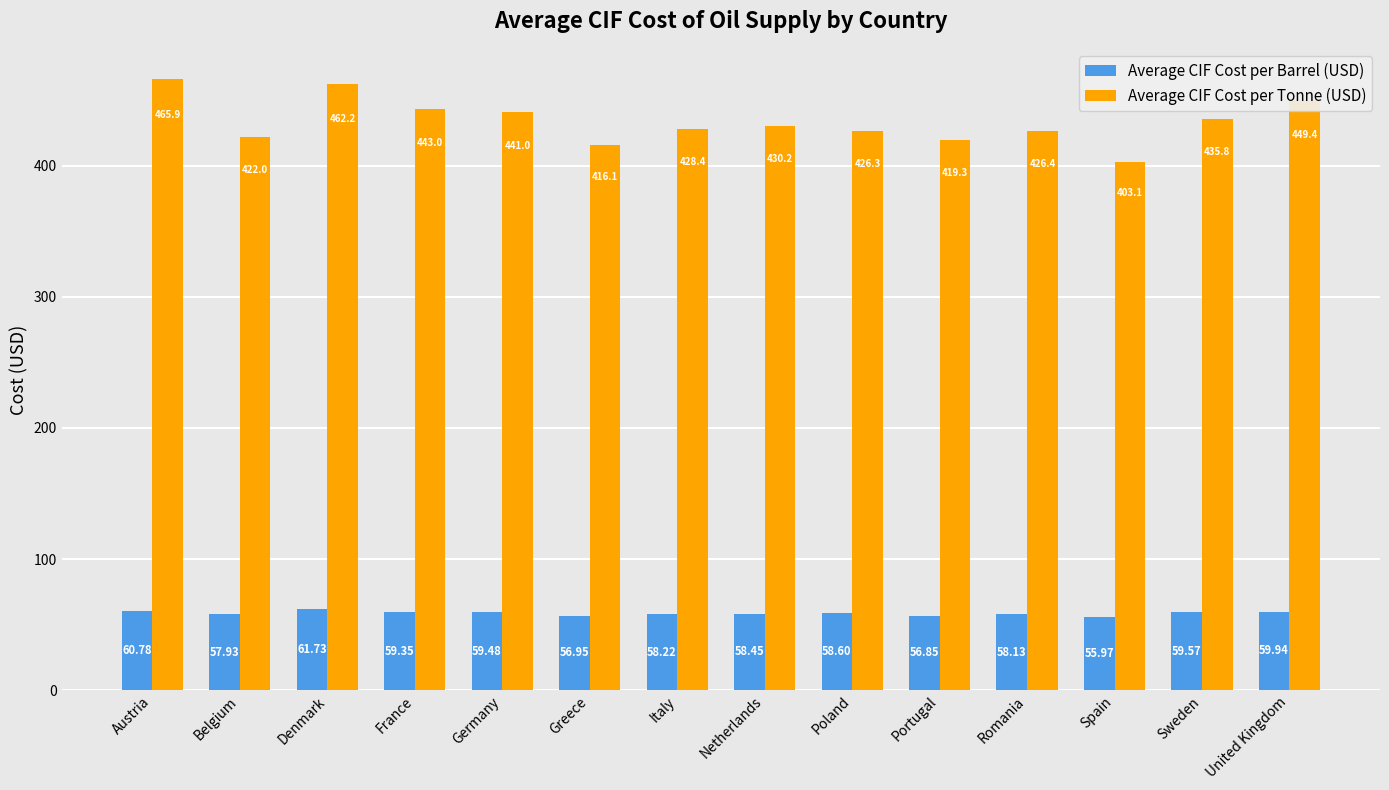

Reading left to right, list all the values displayed in this chart.

Average CIF Cost per Barrel (USD): 60.8	57.9	61.7	59.4	59.5	57.0	58.2	58.5	58.6	56.9	58.1	56.0	59.6	59.9
Average CIF Cost per Tonne (USD): 465.9	422.0	462.2	443.0	441.0	416.1	428.4	430.2	426.3	419.3	426.4	403.1	435.8	449.4